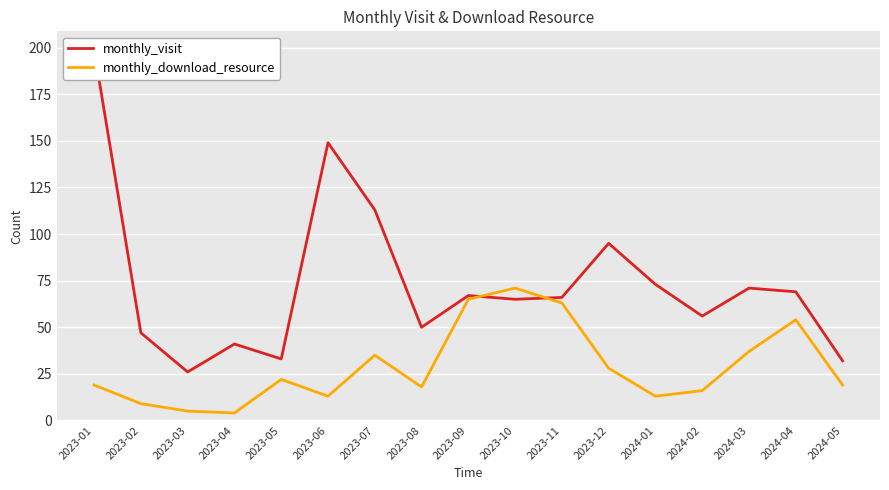

Where does the monthly_download_resource series first go above 19?

2023-05